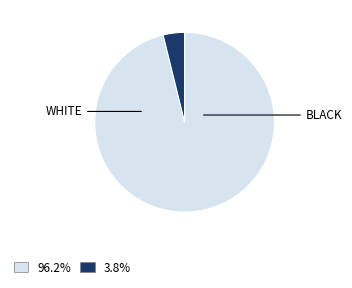

How many slices are in this pie chart?

2